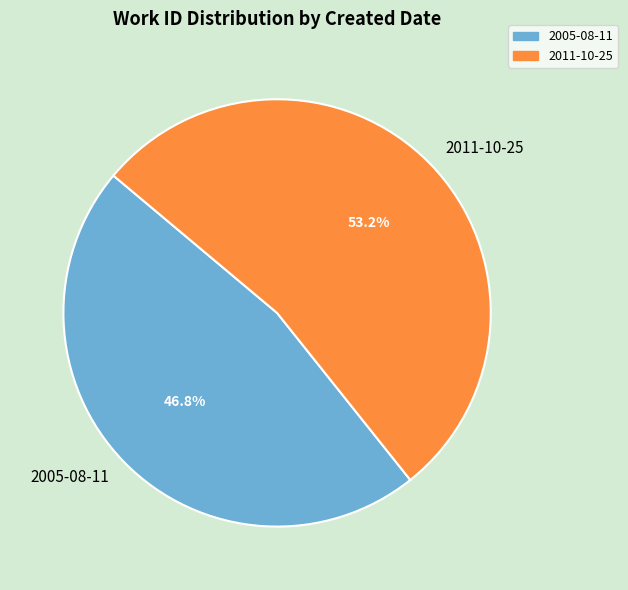

To the nearest percent, what portion does 2011-10-25 represent?

53%